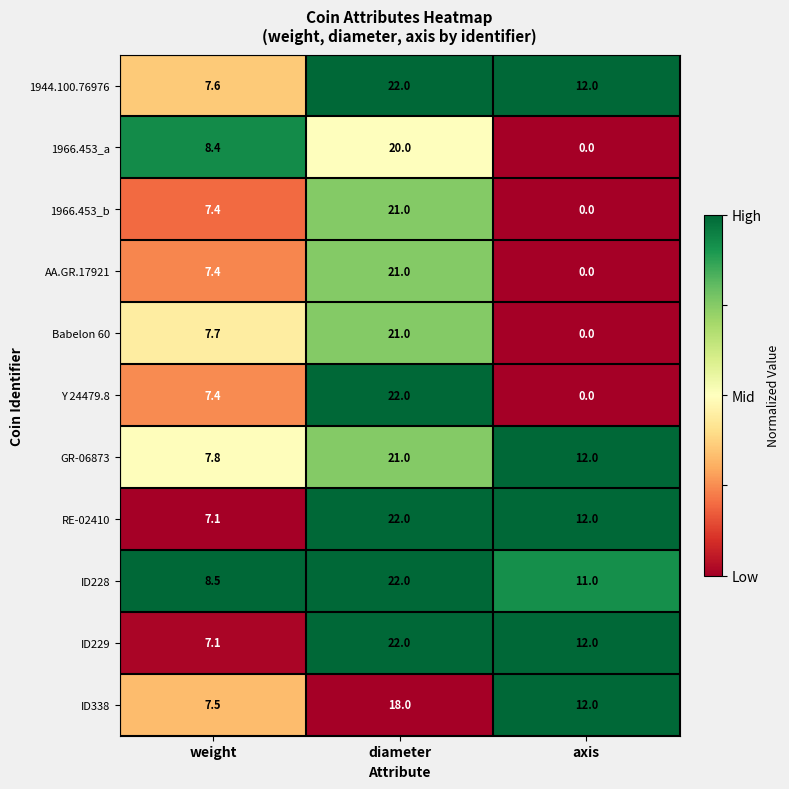

What is the difference between the maximum and minimum values in the 1944.100.76976 series?

14.4